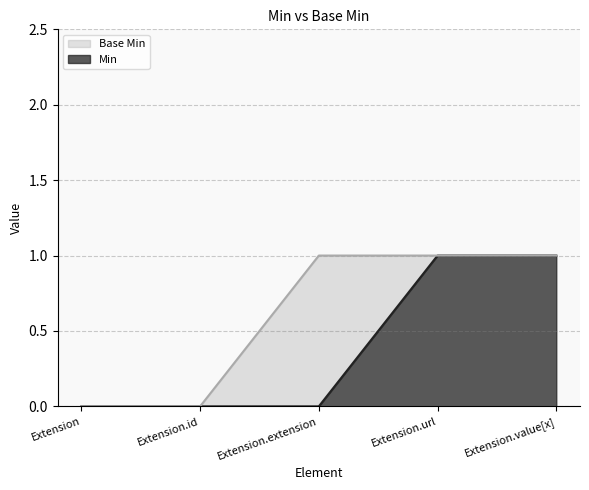

Reading left to right, extract all data points from this chart.

Min: 0	0	0	1	1
Base Min: 0	0	1	1	1